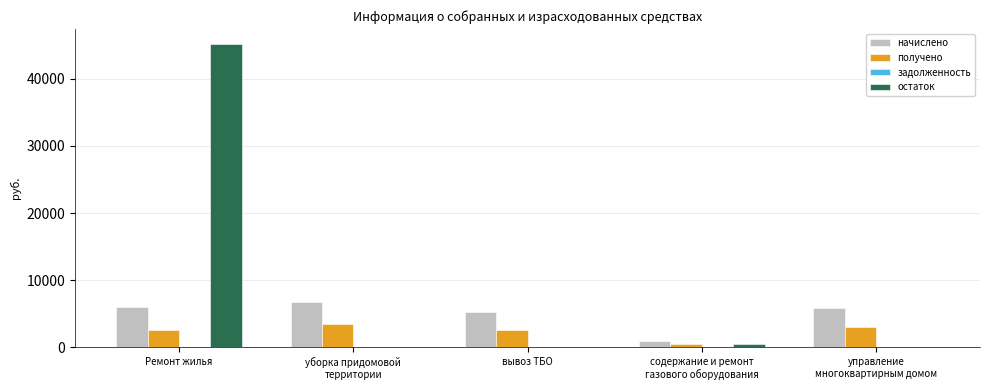

Which series has the largest total across all categories?

остаток